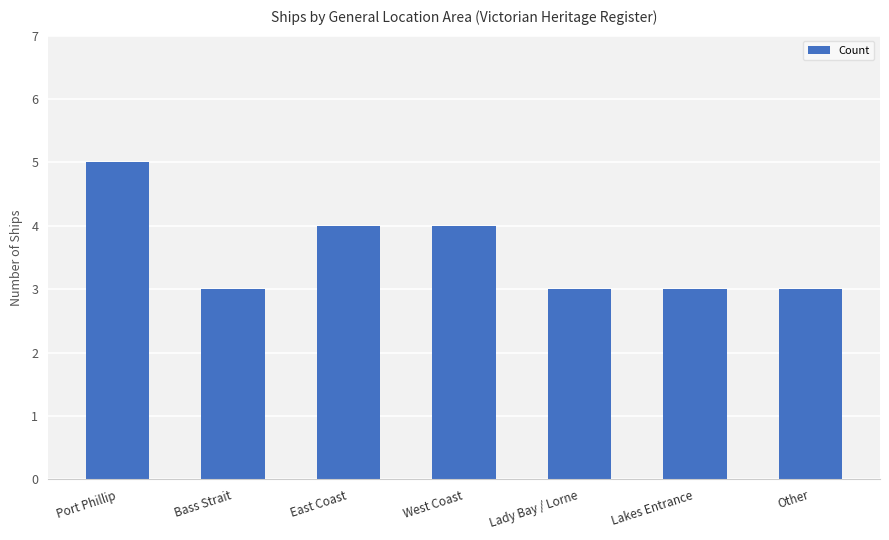

What is the smallest value displayed?

3